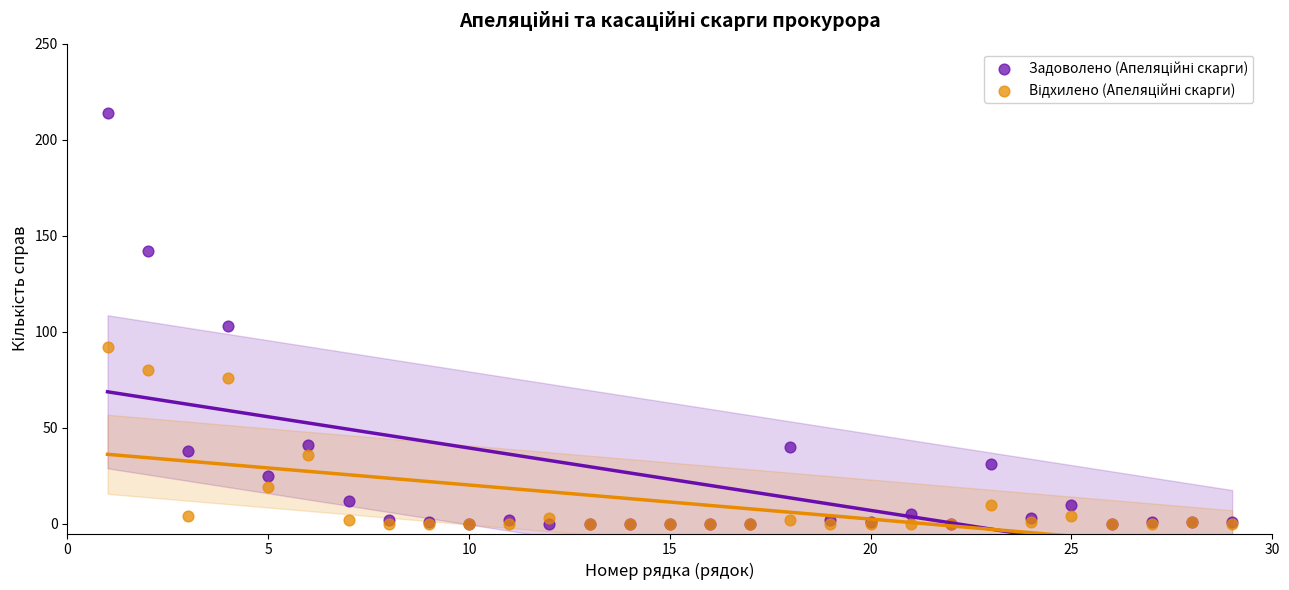

Across all series, what Y value is closest to 107?

103